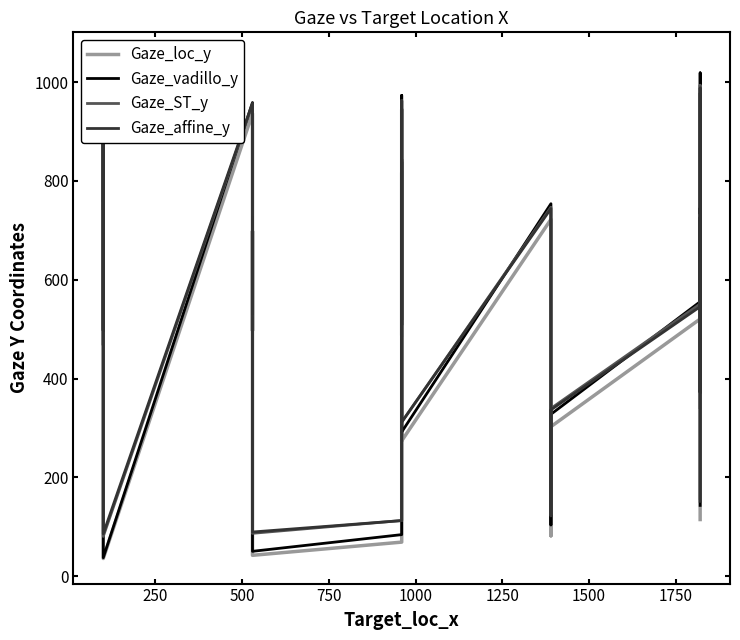

The Gaze_affine_y series shows 625.2 at 250. True or false?

False